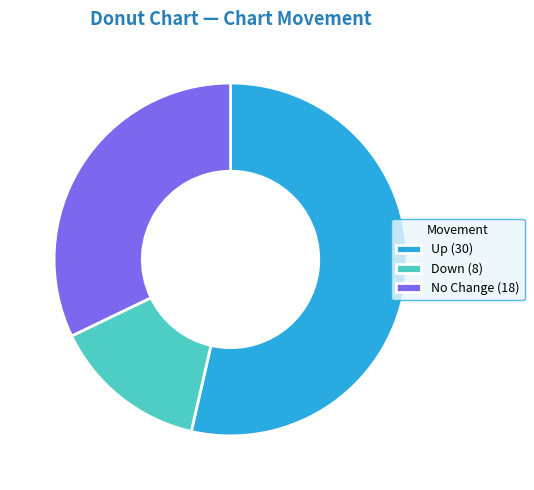

What is the ratio of the value at No Change (18) to the value at Down (8)?

2.2